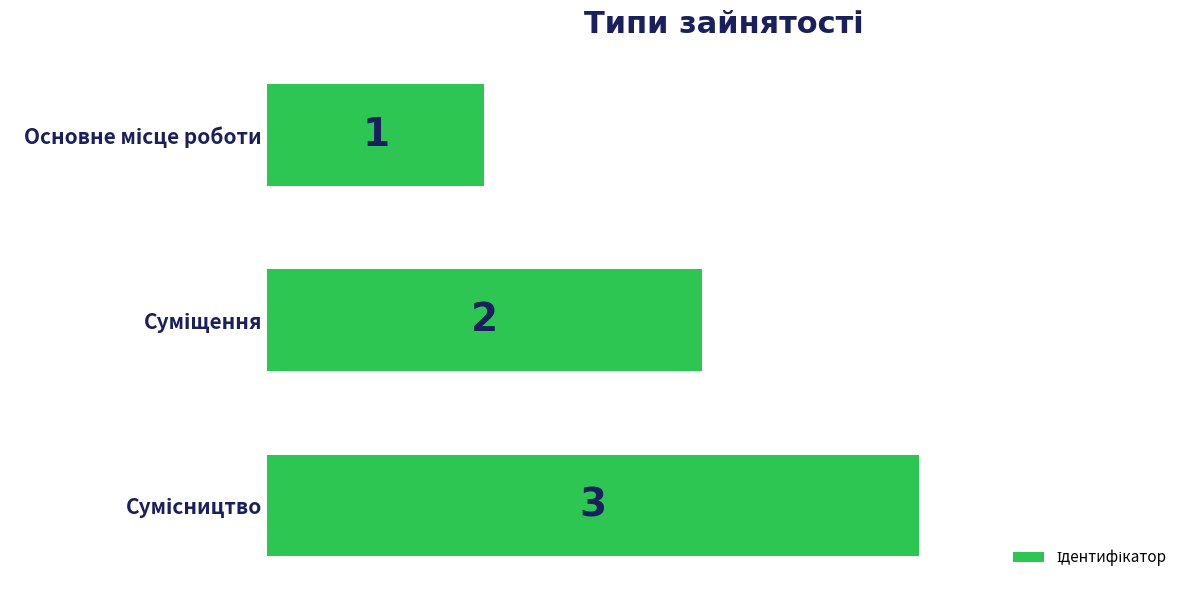

How many data points are less than 2?

1